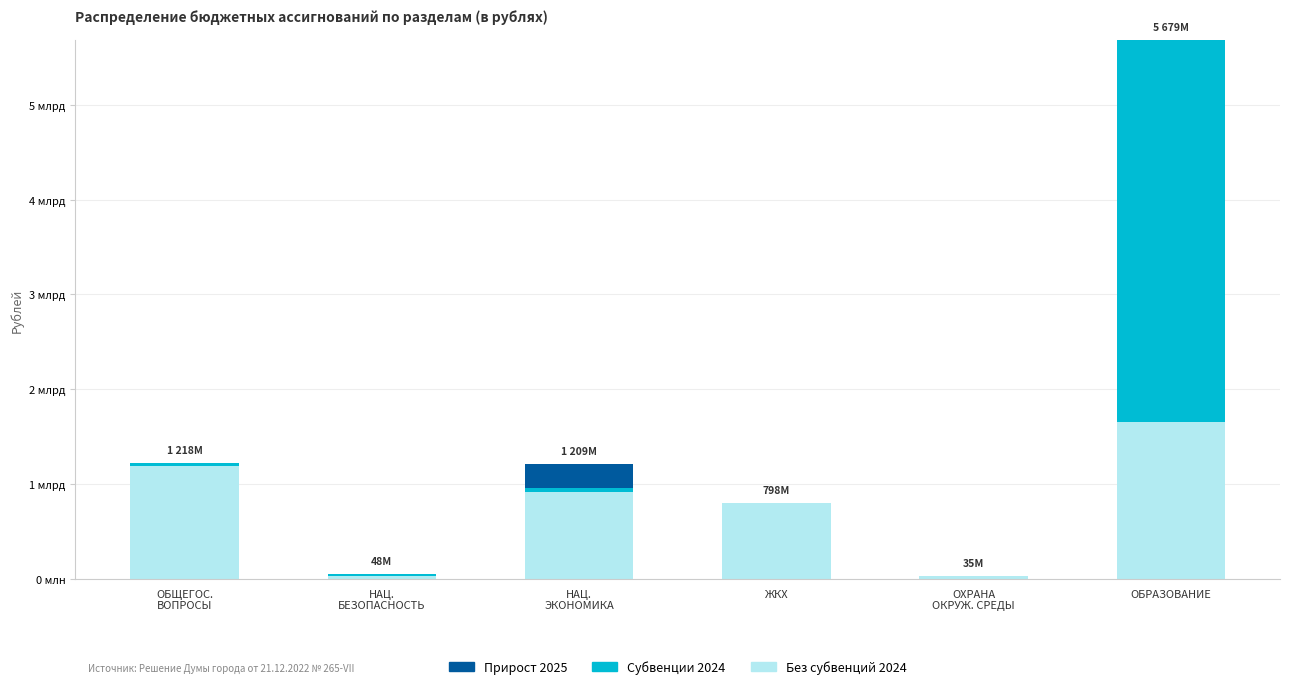

What is the sum of the Субвенции 2024 values at ОБЩЕГОС.
ВОПРОСЫ and ЖКХ?

21898500